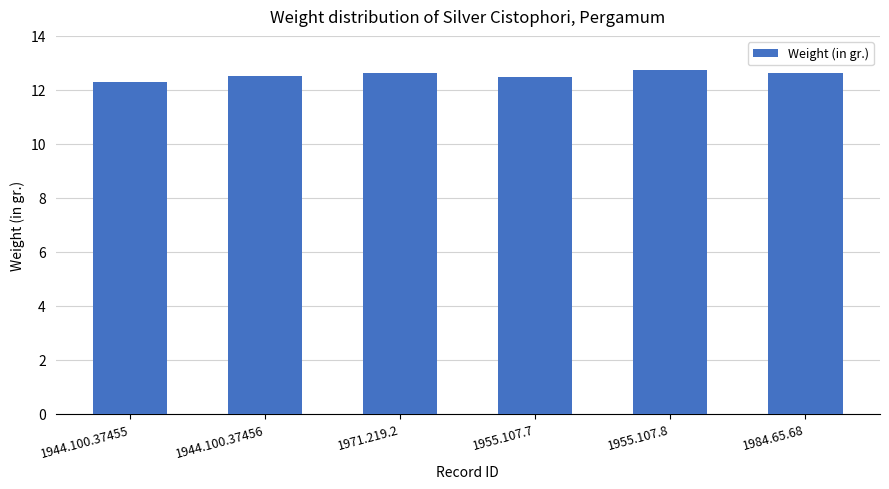

What is the average value?

12.5